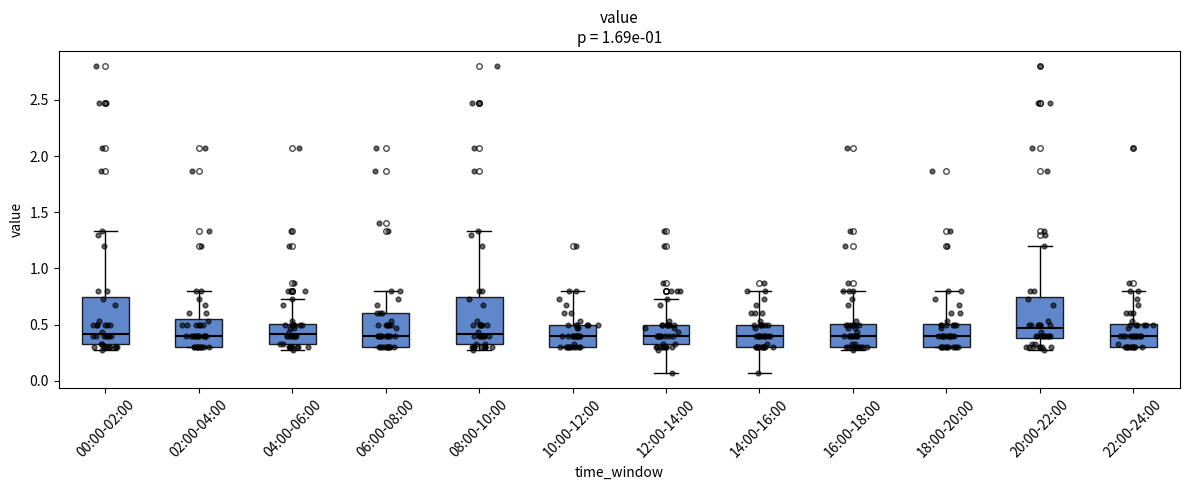

Where does the upper whisker of the box for 20:00-22:00 end on the y-axis? The values are not printed on the chart, so give them approximately, as read against the axis.

1.20